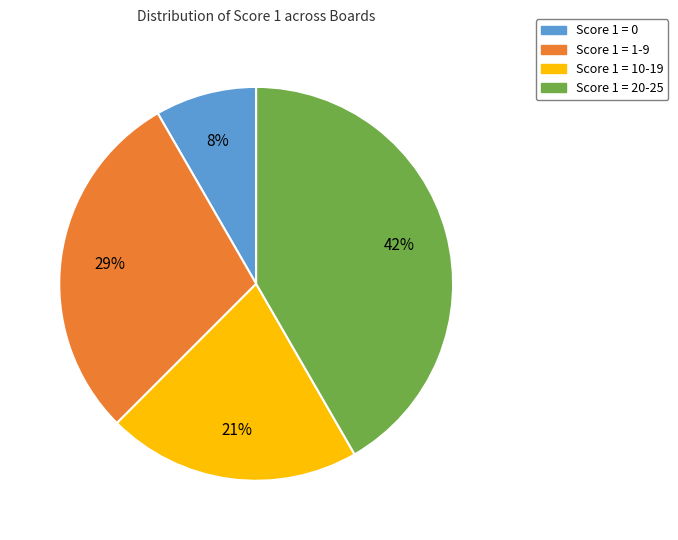

Combined, do Score 1 = 10-19 and Score 1 = 0 account for over 50%?

No